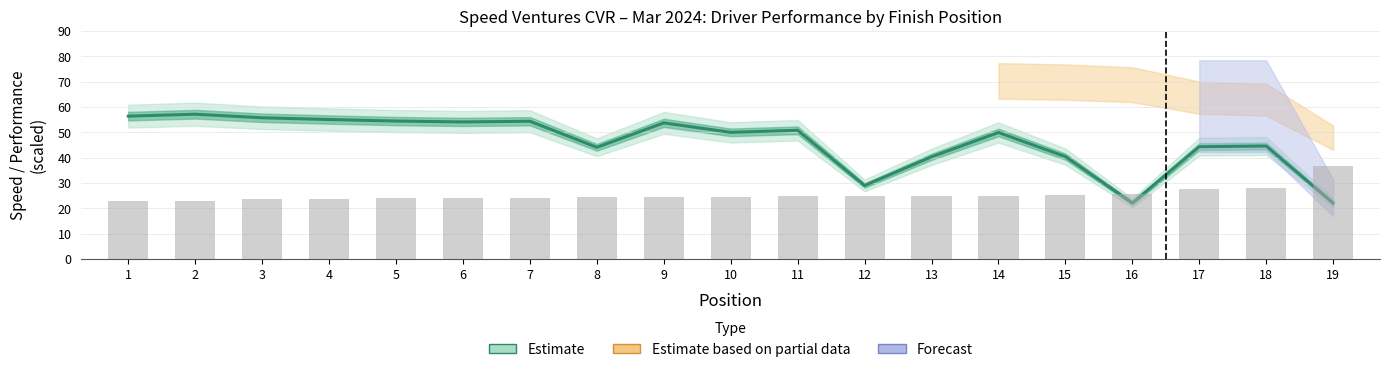

What is the ratio of the value at 2 to the value at 17?

1.3